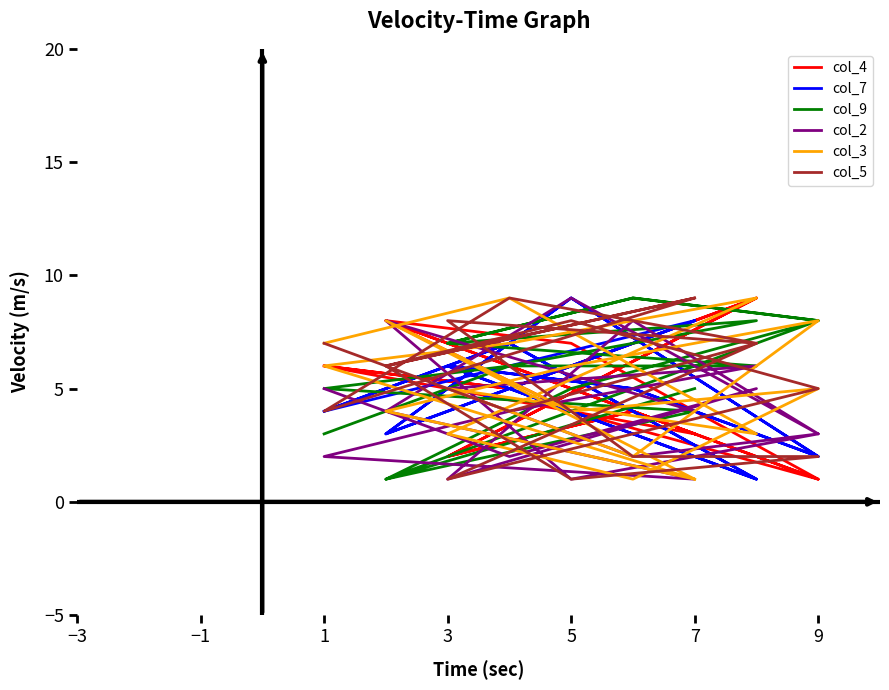

True or false: col_5 has more than 1 points higher than both neighbors.

True